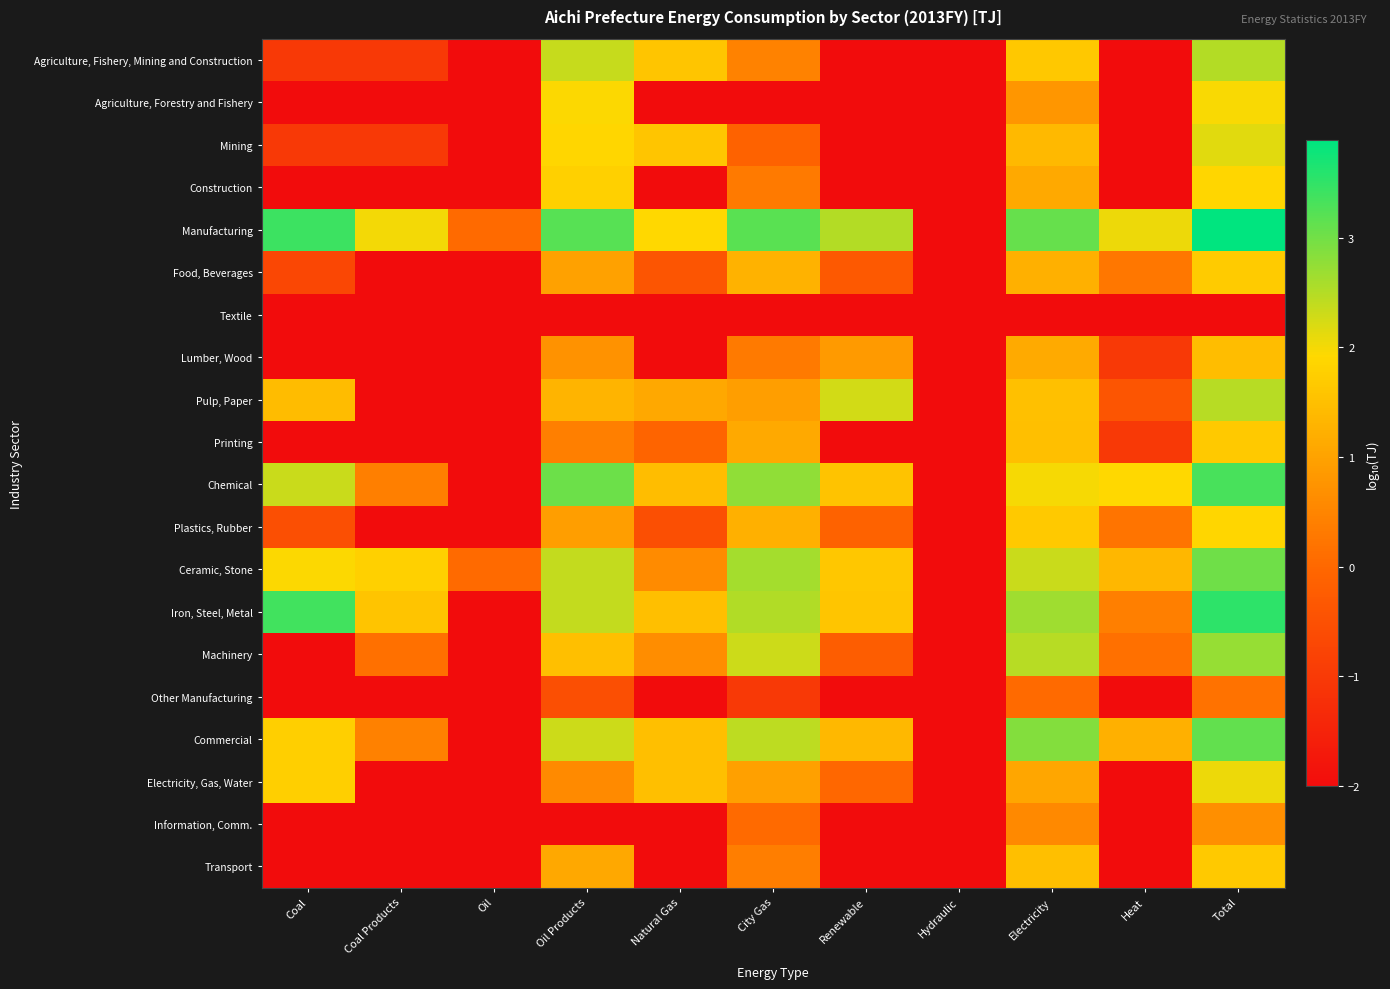

Reading left to right, extract all data points from this chart.

Agriculture, Fishery, Mining and Construction: Coal=-1.0	Coal Products=-1.0	Oil=-2.0	Oil Products=2.4	Natural Gas=1.6	City Gas=0.4	Renewable=-2.0	Hydraulic=-2.0	Electricity=1.6	Heat=-2.0	Total=2.5
Agriculture, Forestry and Fishery: Coal=-2.0	Coal Products=-2.0	Oil=-2.0	Oil Products=1.9	Natural Gas=-2.0	City Gas=-2.0	Renewable=-2.0	Hydraulic=-2.0	Electricity=0.8	Heat=-2.0	Total=2.0
Mining: Coal=-1.0	Coal Products=-1.0	Oil=-2.0	Oil Products=1.9	Natural Gas=1.6	City Gas=-0.1	Renewable=-2.0	Hydraulic=-2.0	Electricity=1.4	Heat=-2.0	Total=2.2
Construction: Coal=-2.0	Coal Products=-2.0	Oil=-2.0	Oil Products=1.8	Natural Gas=-2.0	City Gas=0.3	Renewable=-2.0	Hydraulic=-2.0	Electricity=1.1	Heat=-2.0	Total=1.9
Manufacturing: Coal=3.4	Coal Products=2.0	Oil=0.0	Oil Products=3.2	Natural Gas=1.9	City Gas=3.2	Renewable=2.5	Hydraulic=-2.0	Electricity=3.1	Heat=2.1	Total=3.9
Food, Beverages: Coal=-0.7	Coal Products=-2.0	Oil=-2.0	Oil Products=1.0	Natural Gas=-0.4	City Gas=1.3	Renewable=-0.3	Hydraulic=-2.0	Electricity=1.2	Heat=0.3	Total=1.7
Textile: Coal=-2.0	Coal Products=-2.0	Oil=-2.0	Oil Products=-2.0	Natural Gas=-2.0	City Gas=-2.0	Renewable=-2.0	Hydraulic=-2.0	Electricity=-2.0	Heat=-2.0	Total=-2.0
Lumber, Wood: Coal=-2.0	Coal Products=-2.0	Oil=-2.0	Oil Products=0.7	Natural Gas=-2.0	City Gas=0.3	Renewable=0.9	Hydraulic=-2.0	Electricity=1.1	Heat=-1.0	Total=1.5
Pulp, Paper: Coal=1.4	Coal Products=-2.0	Oil=-2.0	Oil Products=1.3	Natural Gas=1.1	City Gas=0.9	Renewable=2.3	Hydraulic=-2.0	Electricity=1.5	Heat=-0.4	Total=2.5
Printing: Coal=-2.0	Coal Products=-2.0	Oil=-2.0	Oil Products=0.4	Natural Gas=-0.0	City Gas=1.1	Renewable=-2.0	Hydraulic=-2.0	Electricity=1.5	Heat=-1.0	Total=1.7
Chemical: Coal=2.3	Coal Products=0.4	Oil=-2.0	Oil Products=3.0	Natural Gas=1.5	City Gas=2.8	Renewable=1.6	Hydraulic=-2.0	Electricity=2.0	Heat=1.9	Total=3.3
Plastics, Rubber: Coal=-0.5	Coal Products=-2.0	Oil=-2.0	Oil Products=0.9	Natural Gas=-0.5	City Gas=1.2	Renewable=-0.1	Hydraulic=-2.0	Electricity=1.7	Heat=0.2	Total=1.9
Ceramic, Stone: Coal=1.9	Coal Products=1.8	Oil=0.0	Oil Products=2.4	Natural Gas=0.6	City Gas=2.6	Renewable=1.6	Hydraulic=-2.0	Electricity=2.3	Heat=1.3	Total=3.0
Iron, Steel, Metal: Coal=3.4	Coal Products=1.6	Oil=-2.0	Oil Products=2.4	Natural Gas=1.5	City Gas=2.5	Renewable=1.6	Hydraulic=-2.0	Electricity=2.7	Heat=0.4	Total=3.5
Machinery: Coal=-2.0	Coal Products=0.1	Oil=-2.0	Oil Products=1.5	Natural Gas=0.6	City Gas=2.3	Renewable=-0.2	Hydraulic=-2.0	Electricity=2.5	Heat=0.1	Total=2.7
Other Manufacturing: Coal=-2.0	Coal Products=-2.0	Oil=-2.0	Oil Products=-0.5	Natural Gas=-2.0	City Gas=-1.0	Renewable=-2.0	Hydraulic=-2.0	Electricity=0.0	Heat=-2.0	Total=0.2
Commercial: Coal=1.8	Coal Products=0.4	Oil=-2.0	Oil Products=2.3	Natural Gas=1.5	City Gas=2.4	Renewable=1.4	Hydraulic=-2.0	Electricity=2.9	Heat=1.2	Total=3.1
Electricity, Gas, Water: Coal=1.8	Coal Products=-2.0	Oil=-2.0	Oil Products=0.6	Natural Gas=1.5	City Gas=1.0	Renewable=0.0	Hydraulic=-2.0	Electricity=1.1	Heat=-2.0	Total=2.1
Information, Comm.: Coal=-2.0	Coal Products=-2.0	Oil=-2.0	Oil Products=-2.0	Natural Gas=-2.0	City Gas=0.0	Renewable=-2.0	Hydraulic=-2.0	Electricity=0.6	Heat=-2.0	Total=0.7
Transport: Coal=-2.0	Coal Products=-2.0	Oil=-2.0	Oil Products=1.1	Natural Gas=-2.0	City Gas=0.4	Renewable=-2.0	Hydraulic=-2.0	Electricity=1.5	Heat=-2.0	Total=1.7